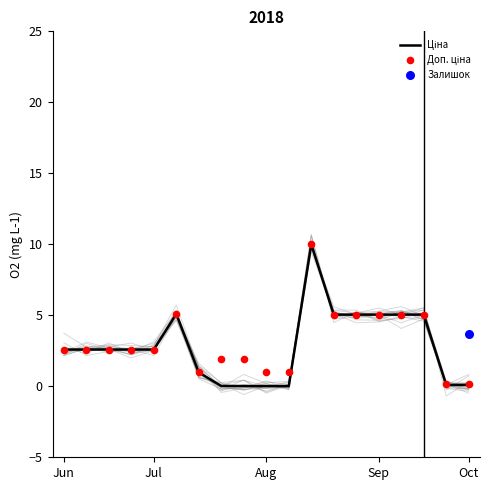

Which series reaches the maximum Y coordinate?

Ціна